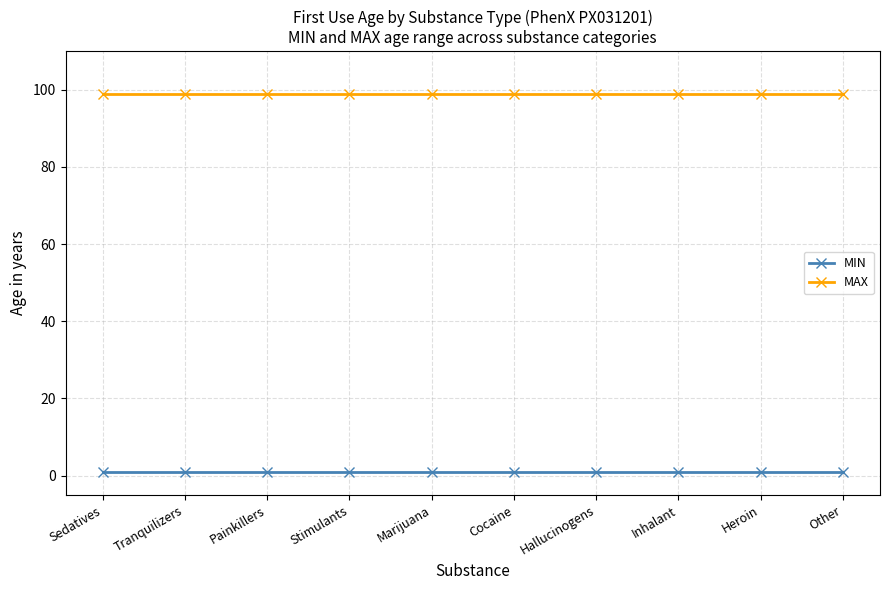

Reading left to right, transcribe all the data shown in this chart.

MIN: Sedatives=1	Tranquilizers=1	Painkillers=1	Stimulants=1	Marijuana=1	Cocaine=1	Hallucinogens=1	Inhalant=1	Heroin=1	Other=1
MAX: Sedatives=99	Tranquilizers=99	Painkillers=99	Stimulants=99	Marijuana=99	Cocaine=99	Hallucinogens=99	Inhalant=99	Heroin=99	Other=99